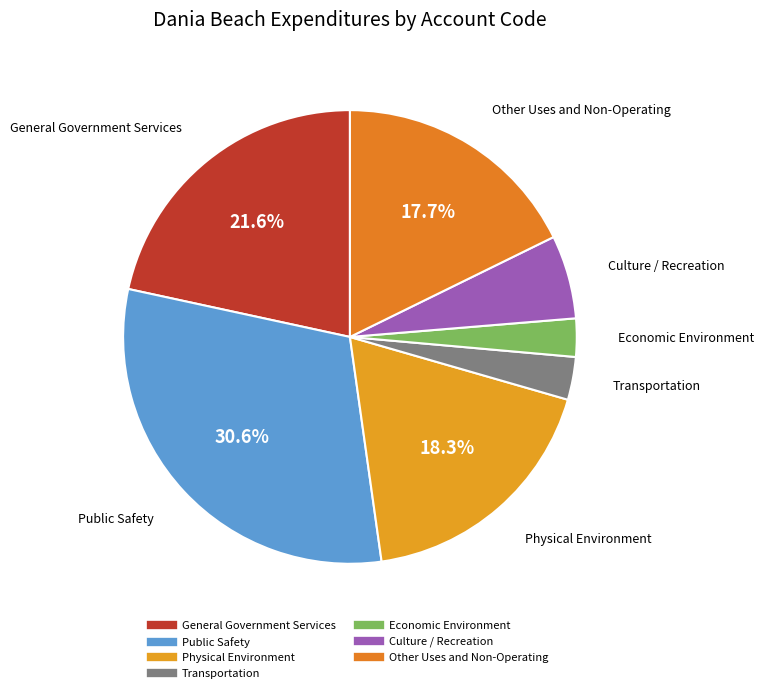

What percentage is the Other Uses and Non-Operating slice, to the nearest percent?

18%